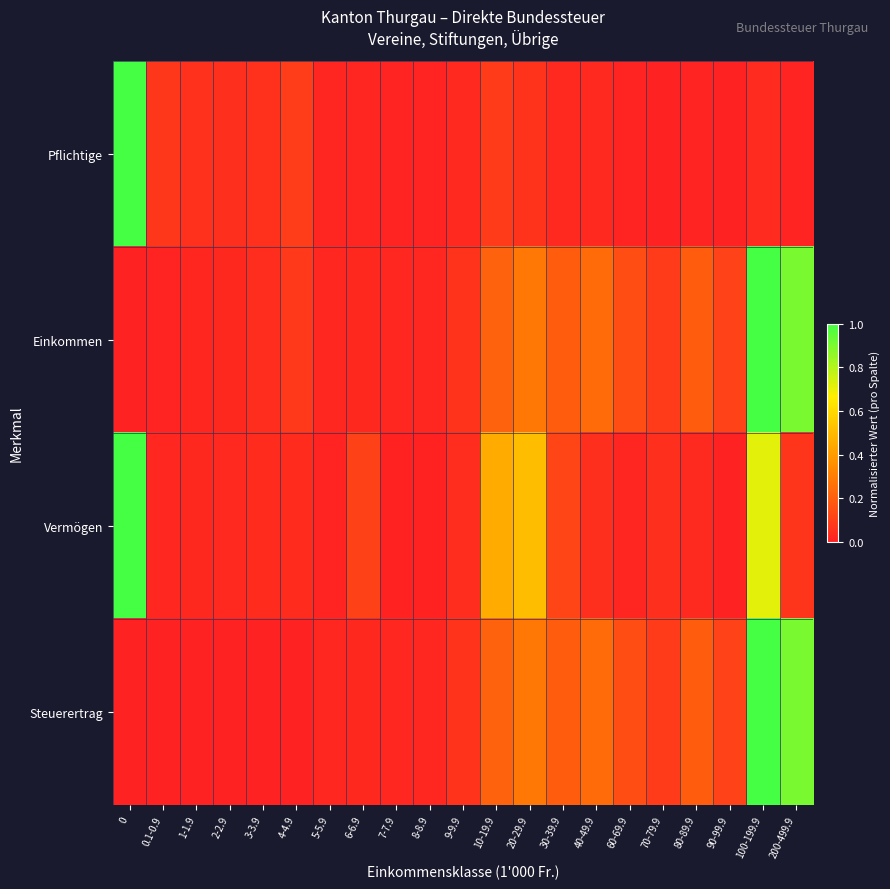

Which series has the largest range (max minus min)?

Pflichtige